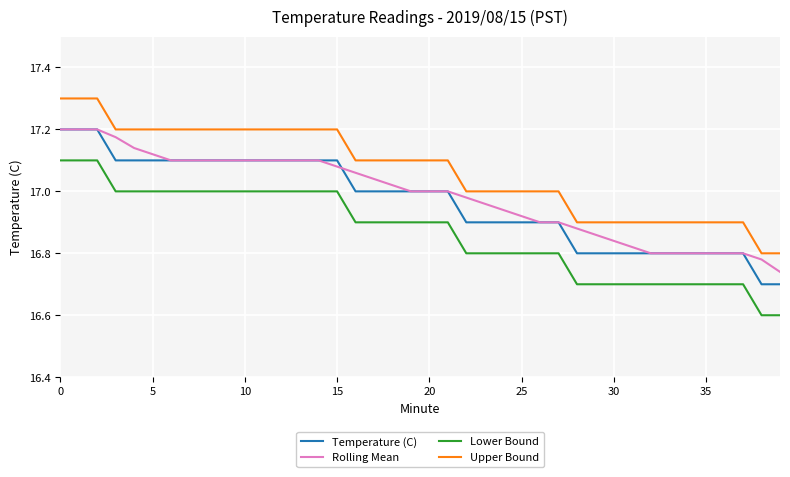

Which series has the largest total across all categories?

Upper Bound